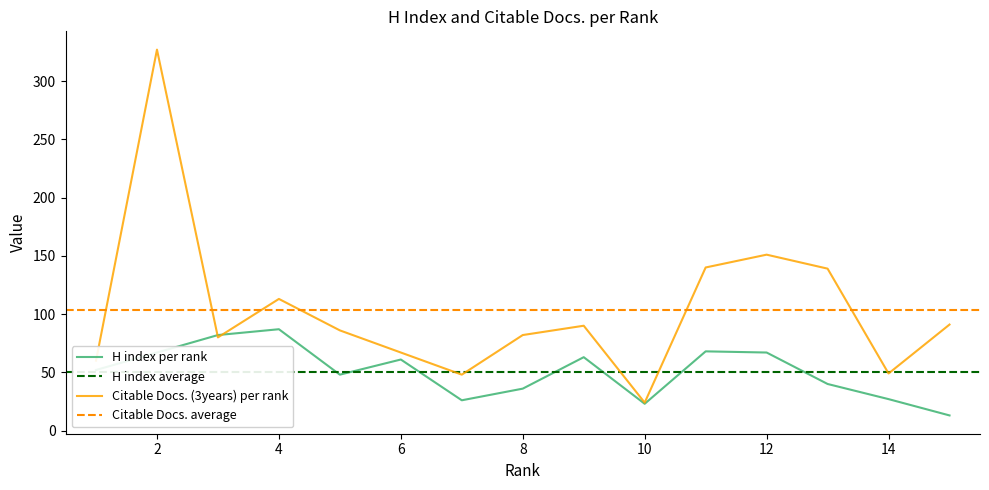

What is the maximum value shown in the chart?

327